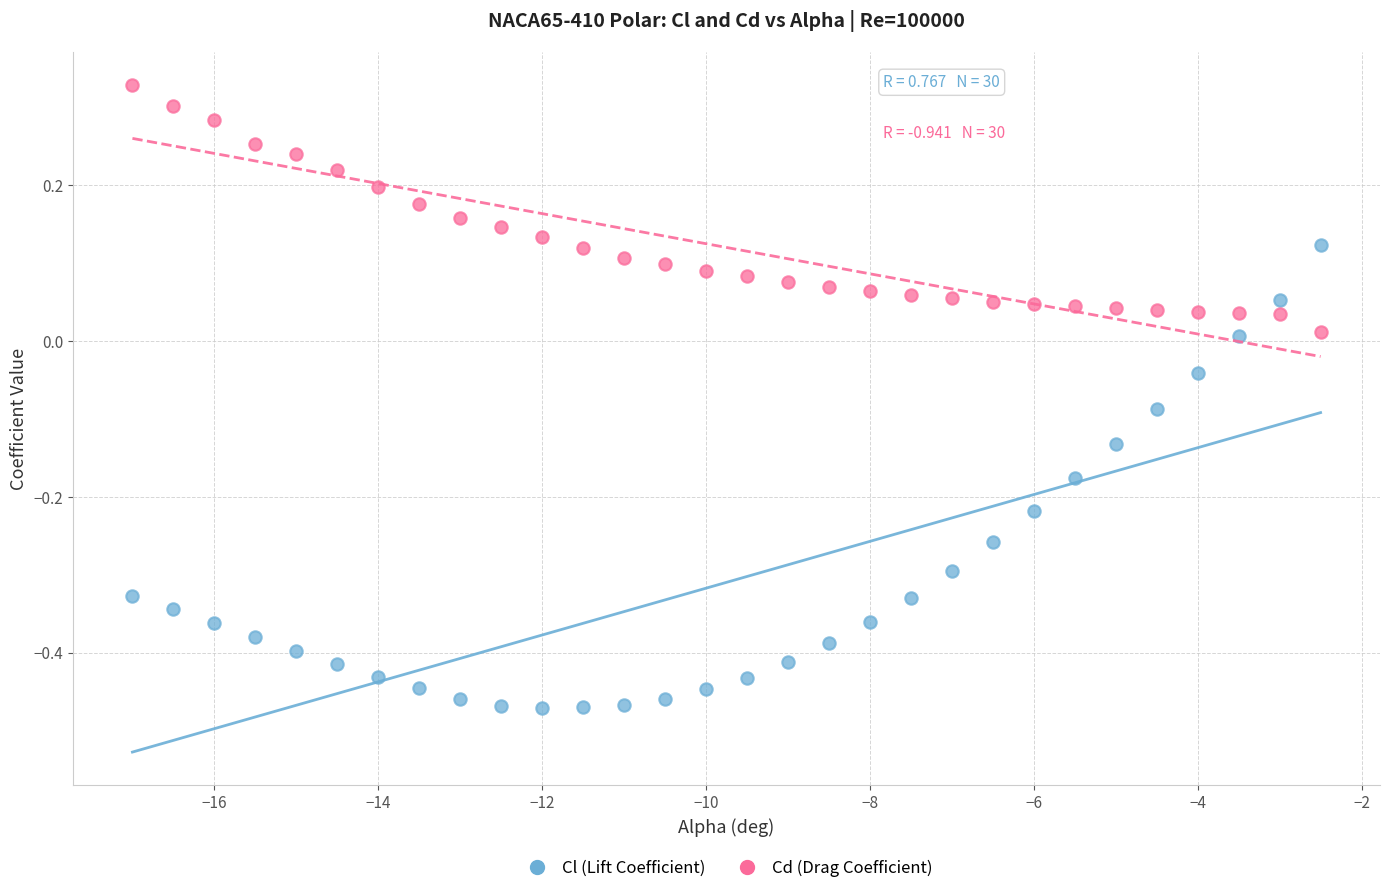

Which series has the largest Y range (max minus min)?

Cl (Lift Coefficient)